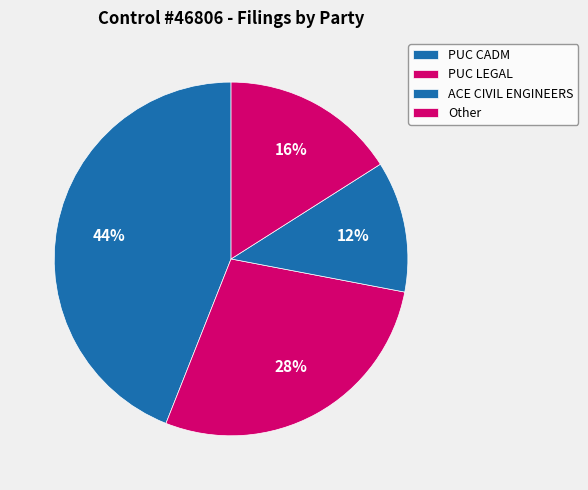

Rank the categories by value from highest to lowest.

PUC CADM, PUC LEGAL, Other, ACE CIVIL ENGINEERS